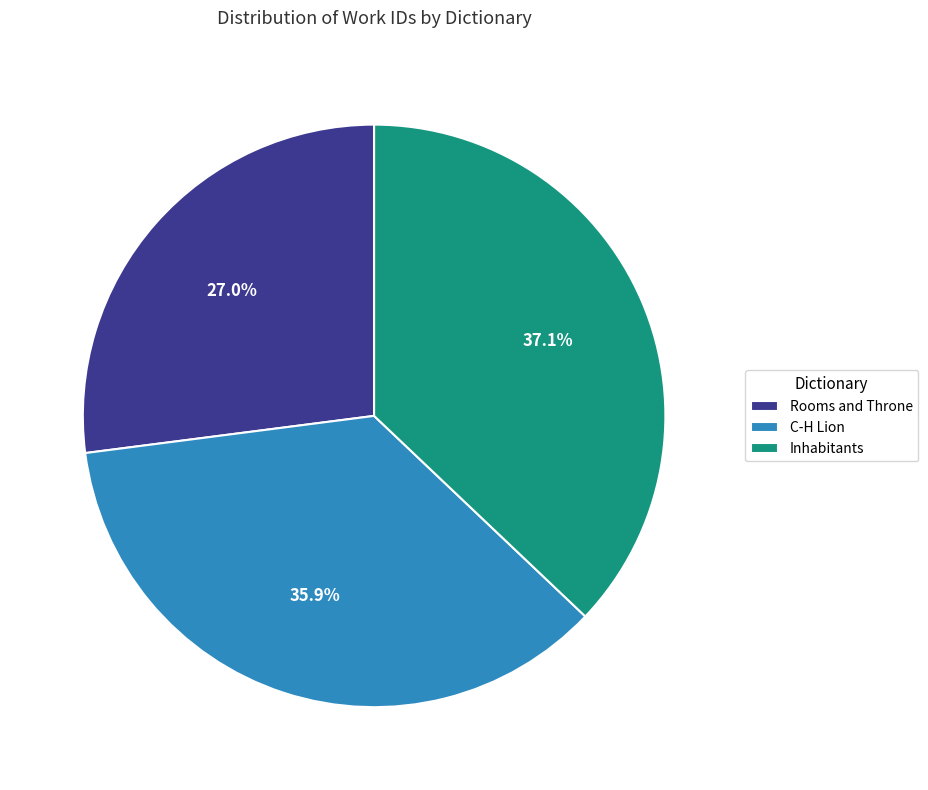

Is Inhabitants the majority of the pie?

No